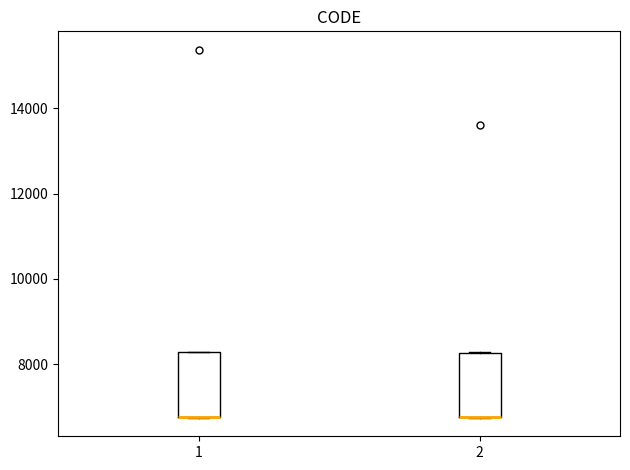

Reading left to right, transcribe this box plot: for each box, give where its median line is, the range the box spans, and where its two whiskers end, as read against the y-axis. The values are not printed on the chart, so give them approximately, as read against the axis.

1: median 6800 (drawn on the box's lower edge), box 6800 to 8200, whiskers 6800 to 8200
2: median 6800 (drawn on the box's lower edge), box 6800 to 8200, whiskers 6800 to 8200